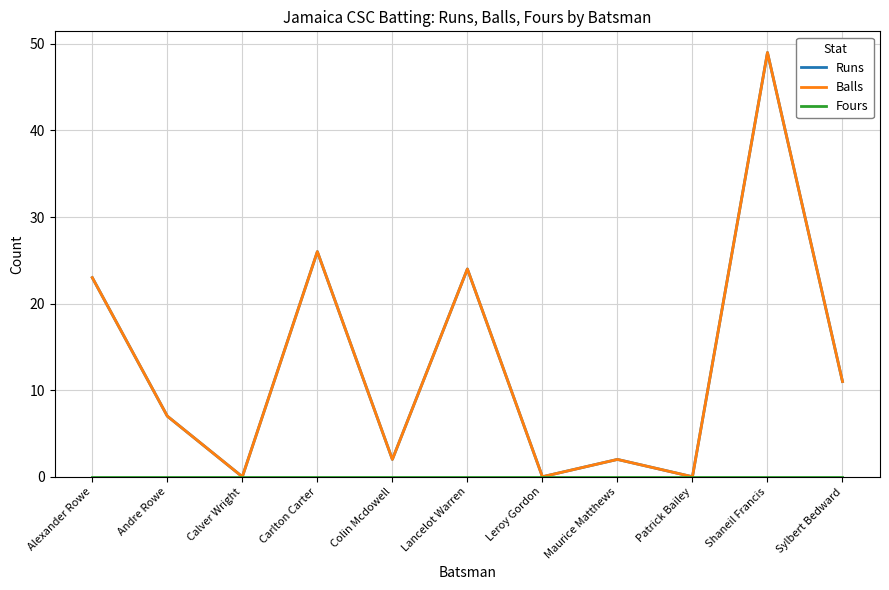

List the labels in order of Fours value, largest first.

Alexander Rowe, Andre Rowe, Calver Wright, Carlton Carter, Colin Mcdowell, Lancelot Warren, Leroy Gordon, Maurice Matthews, Patrick Bailey, Shaneil Francis, Sylbert Bedward